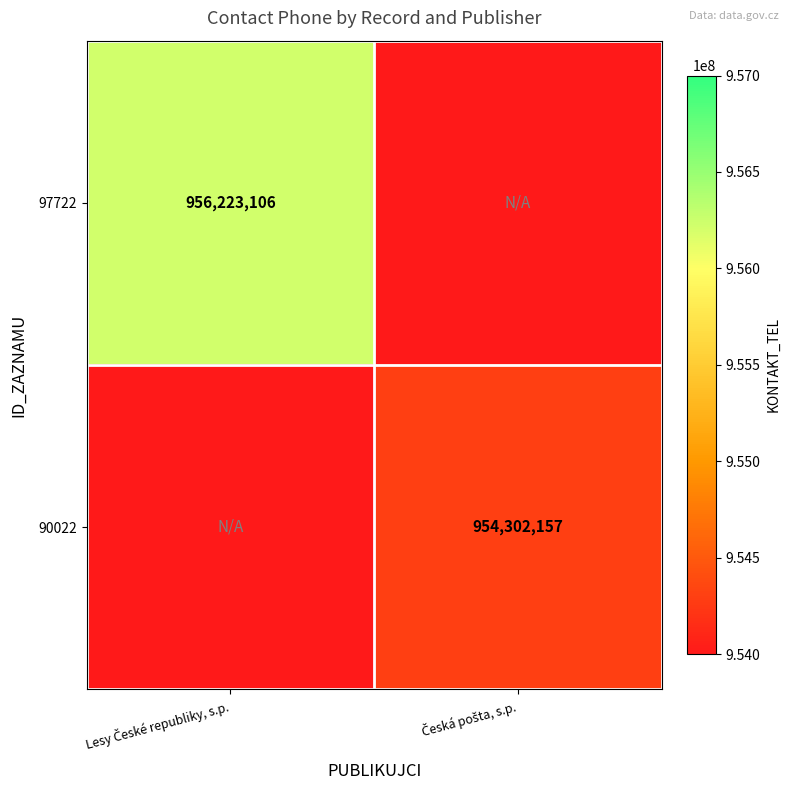

What is the sum of all 97722 values?

956223106